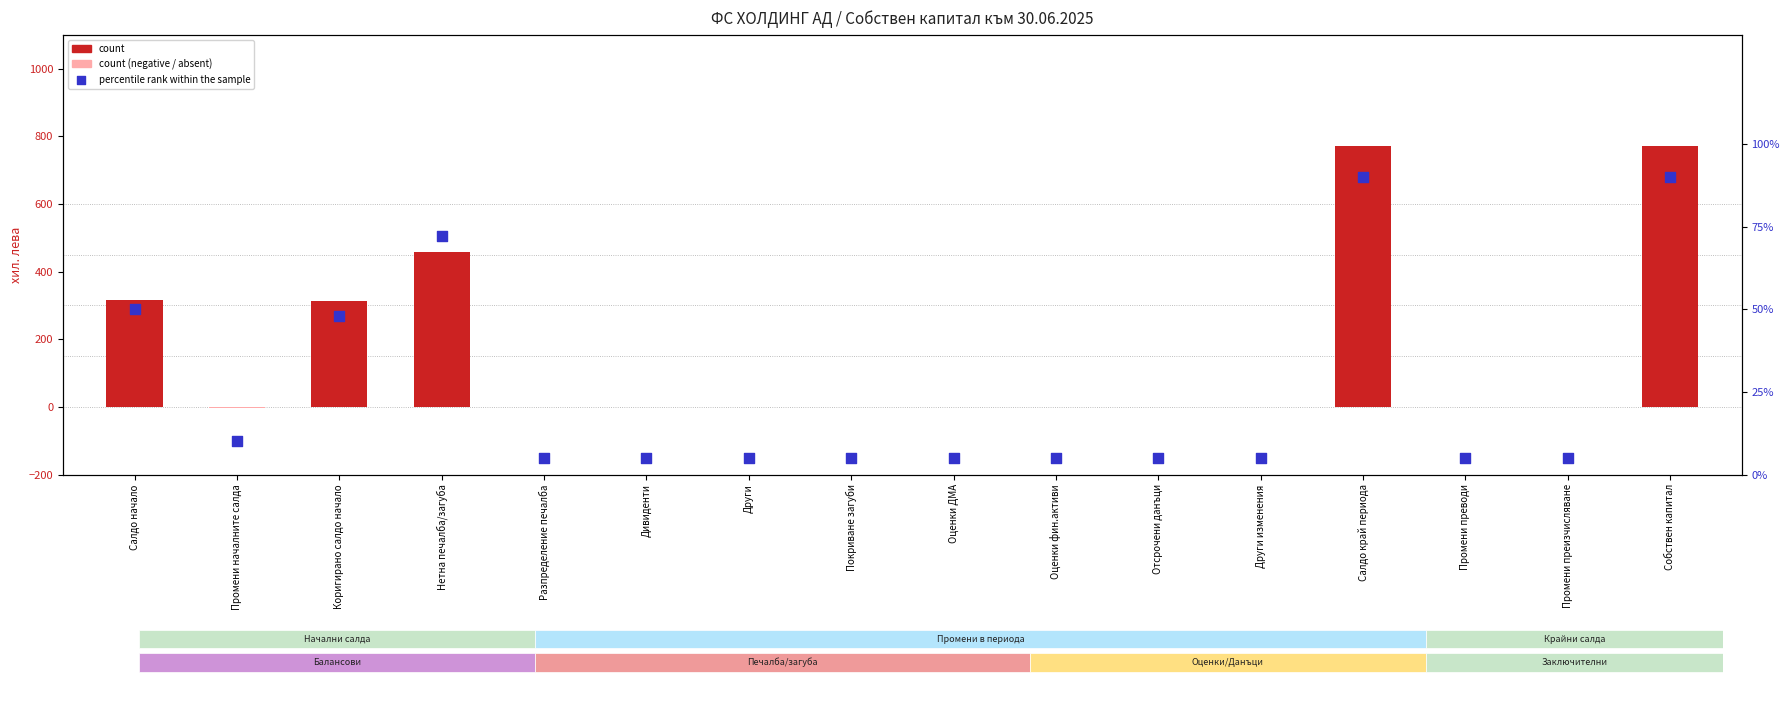

Is the value of count at Промени преводи greater than the value of percentile rank within the sample at Промени началните салда?

No